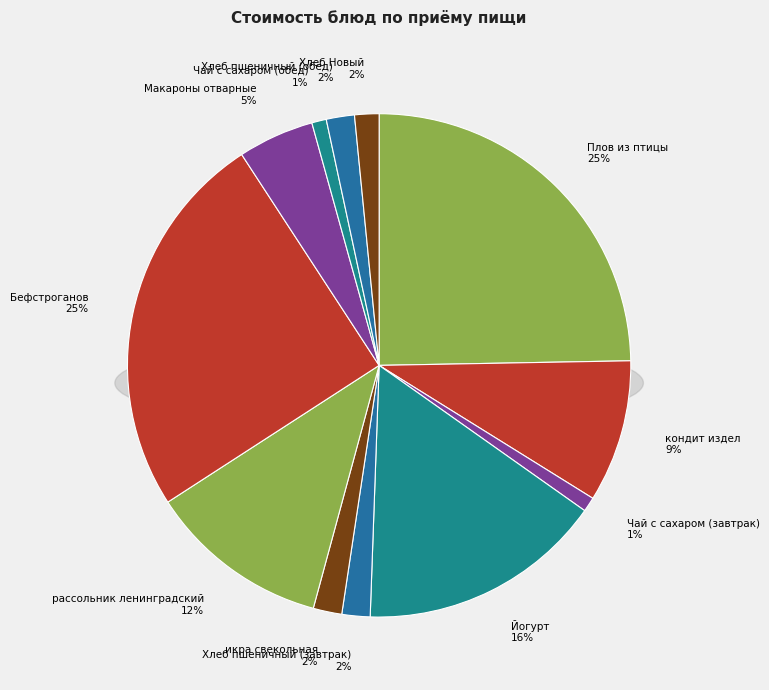

Which category has the smallest portion of the pie?

Чай с сахаром (завтрак)